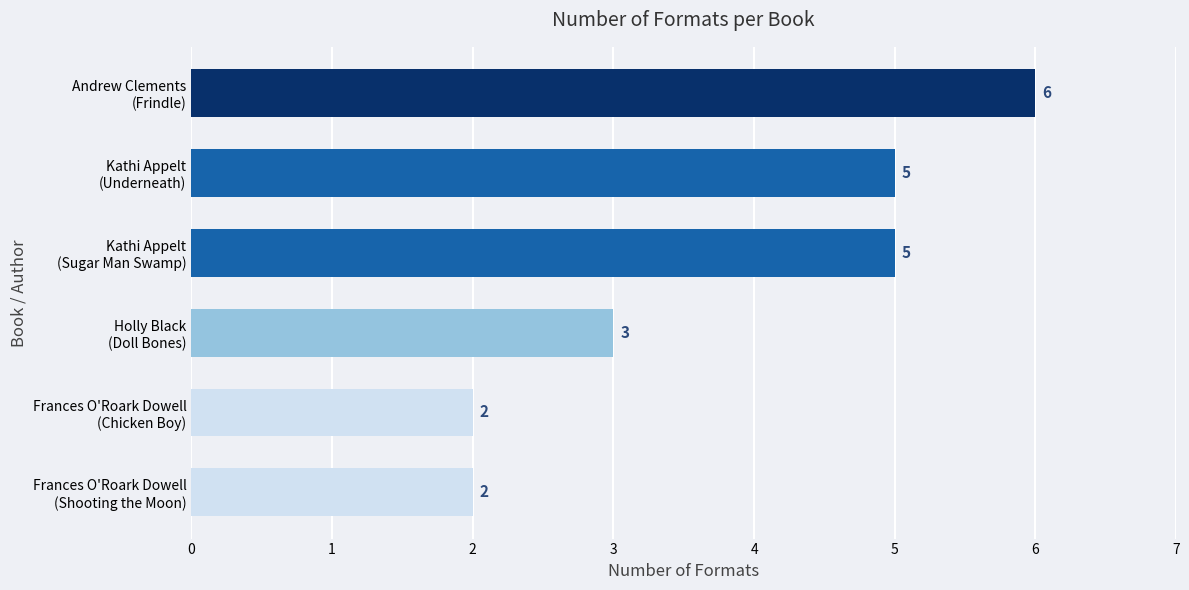

What is the greatest value displayed?

6